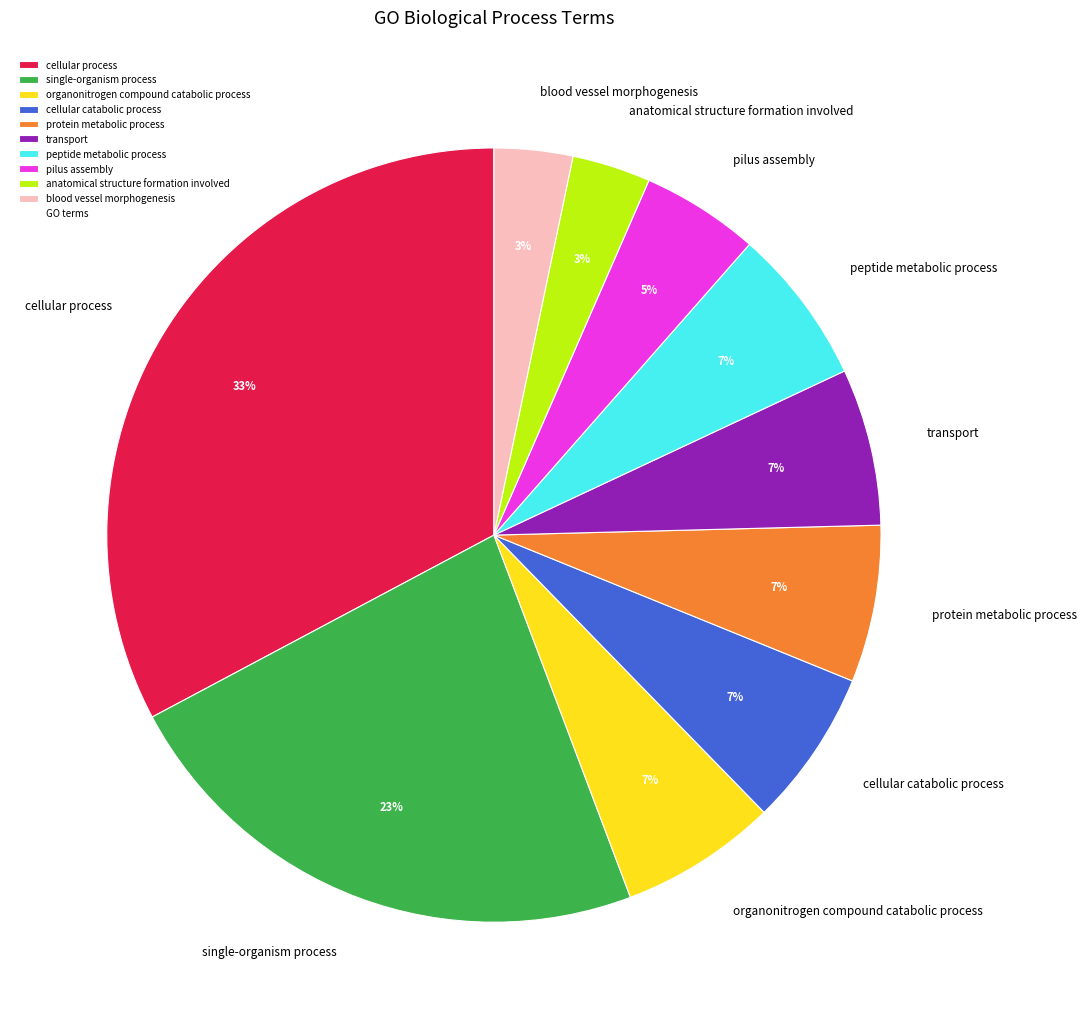

Between cellular catabolic process and single-organism process, which is larger?

single-organism process